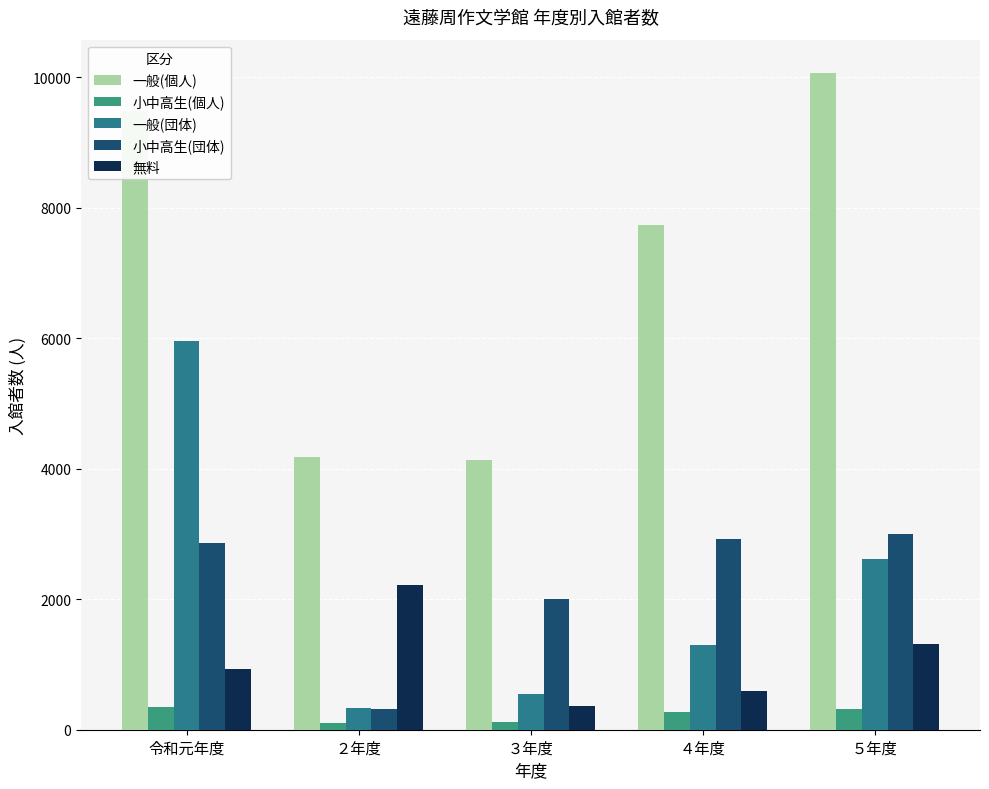

What is the difference between the 一般(個人) values at ５年度 and ２年度?

5892